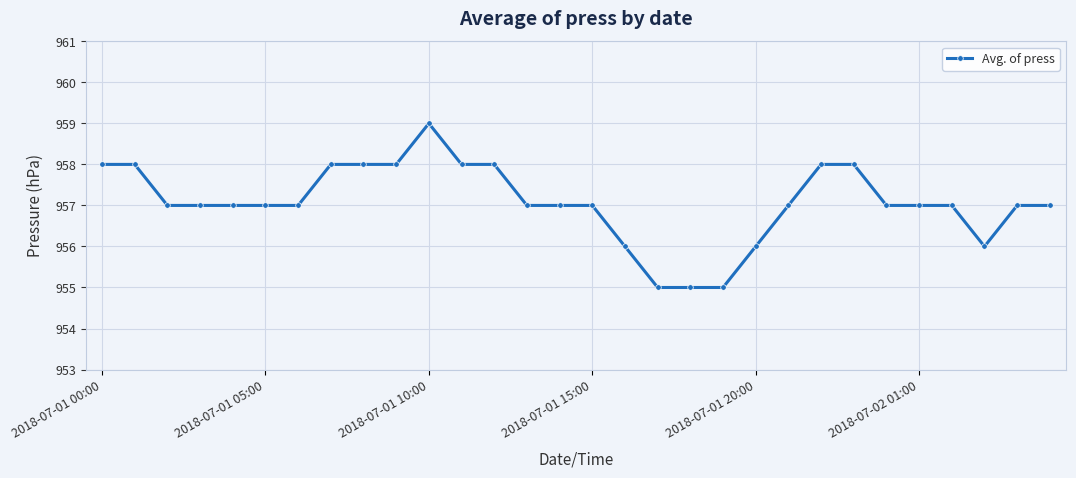

What is the value of the 12th point from the left?

958